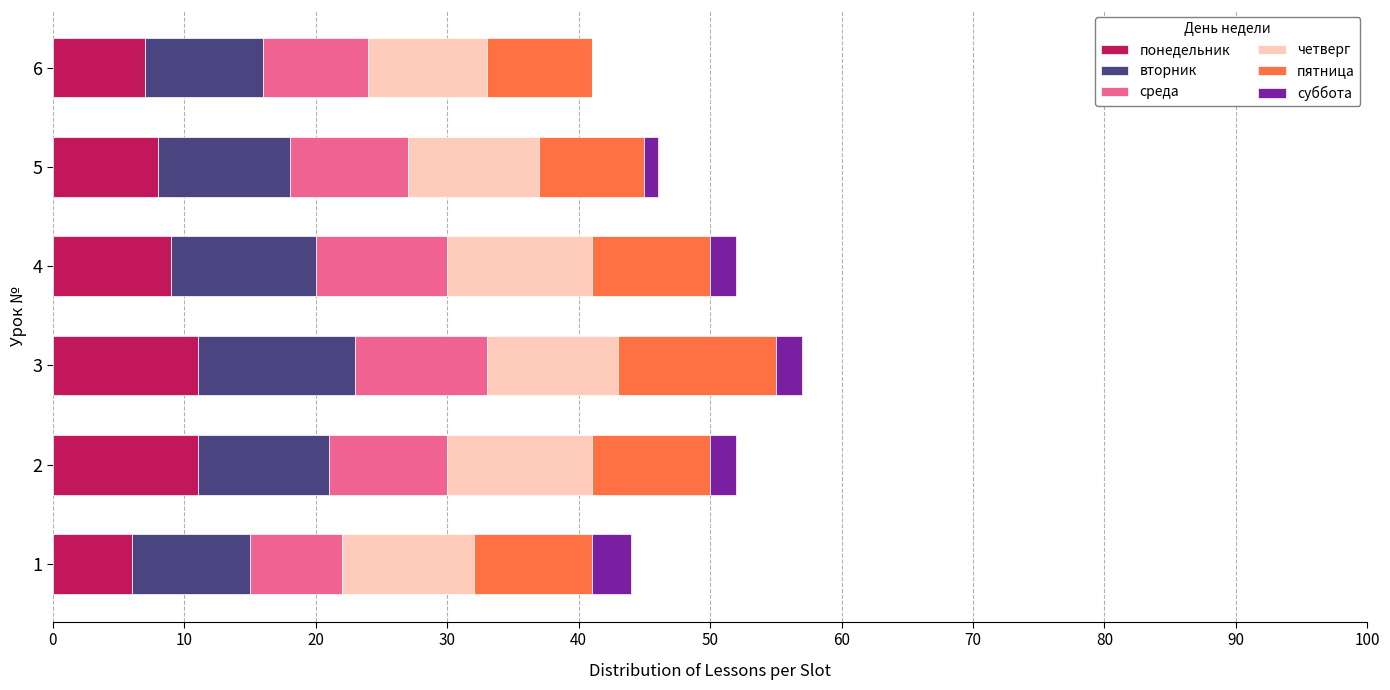

What is the sum of all понедельник values?

52